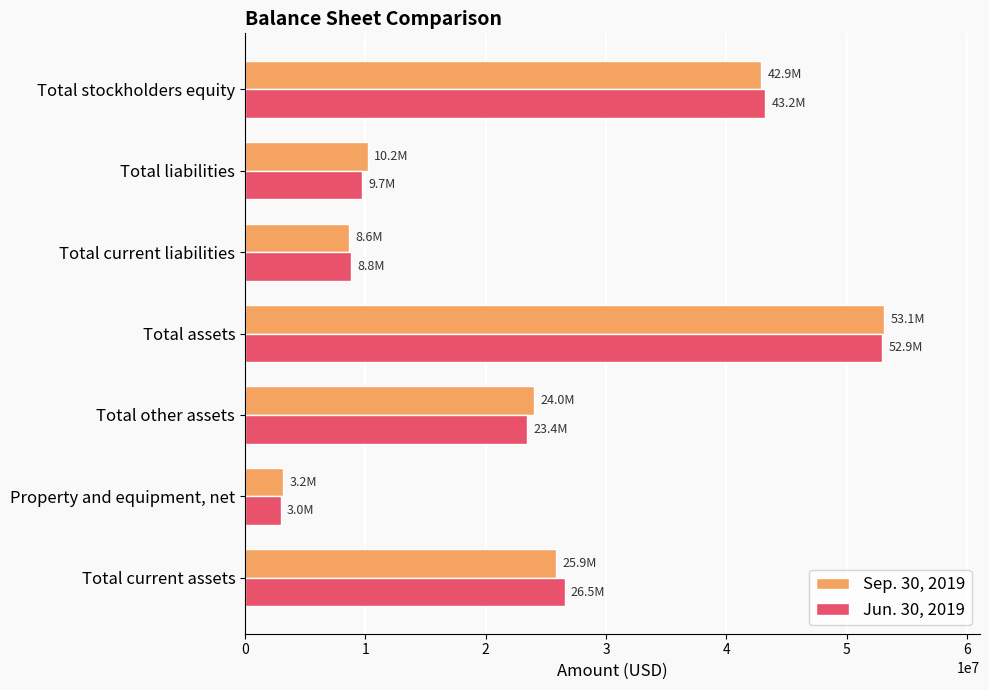

Which series has the widest spread of values?

Jun. 30, 2019